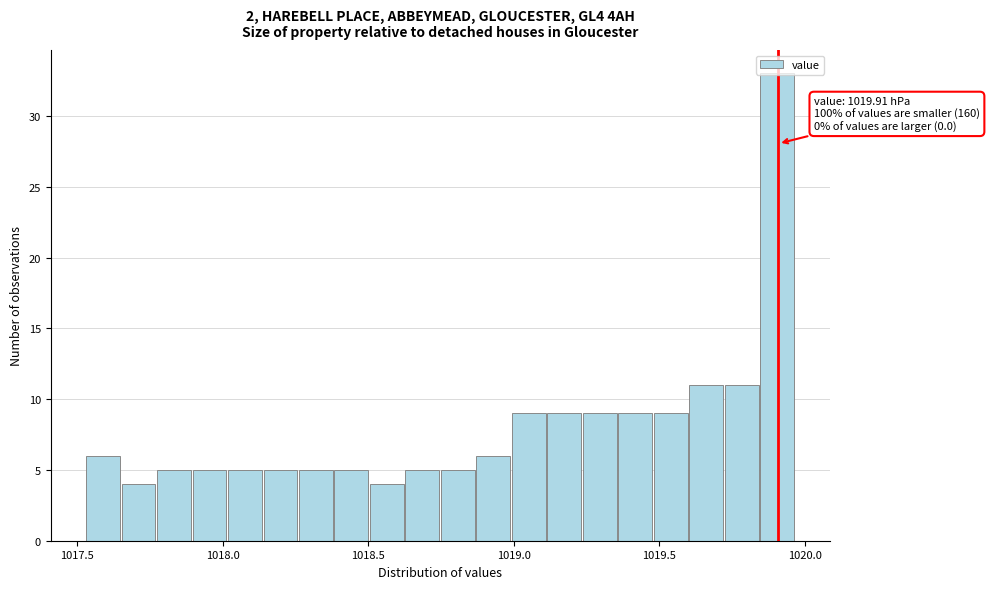

Around what value on the x-axis is the tallest bar? Give the approximate position of its centre, as read against the axis.

1019.90